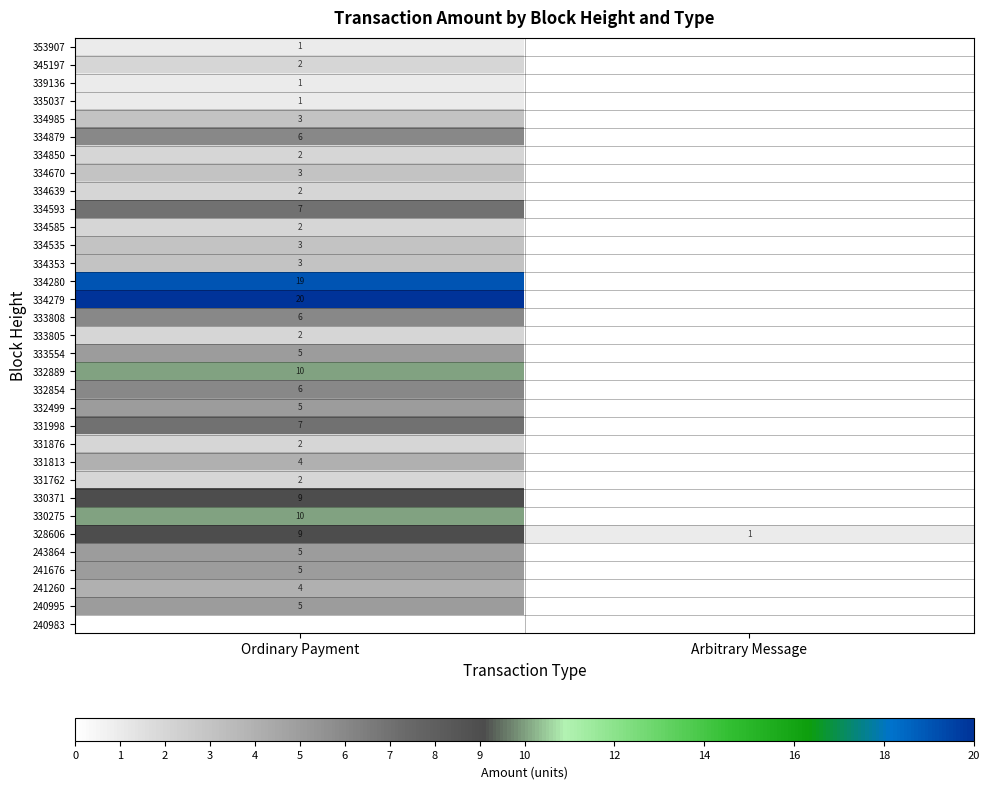

The value of 334535 at Ordinary Payment is 3. True or false?

True